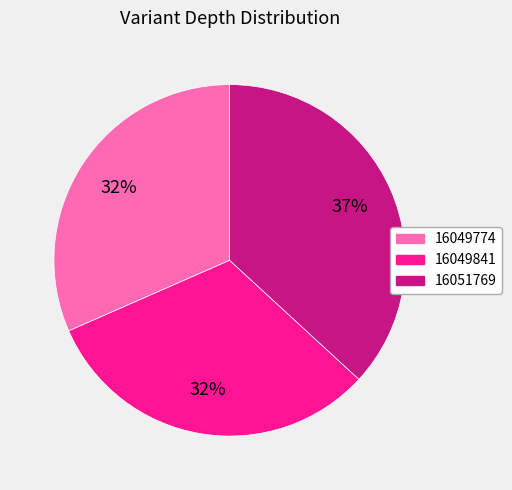

How many segments does this pie chart have?

3